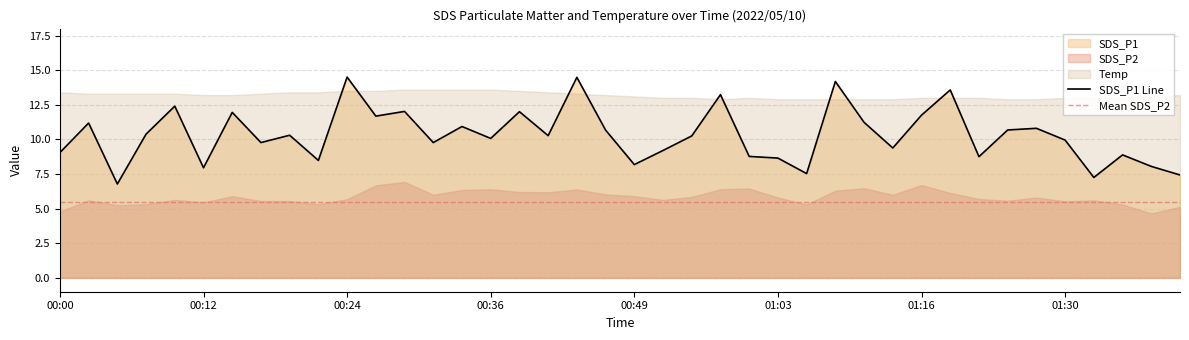

True or false: Temp and SDS_P1 intersect in this chart.

True